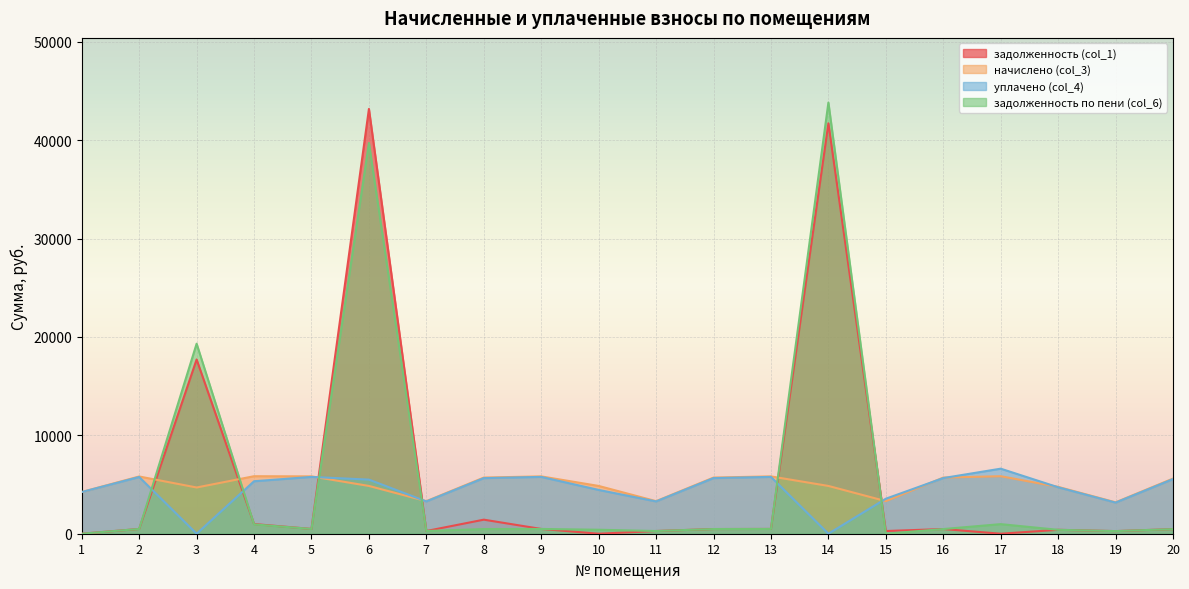

List the labels in order of начислено (col_3) value, smallest first.

19, 7, 11, 15, 1, 3, 18, 6, 10, 14, 20, 8, 12, 16, 2, 5, 9, 13, 4, 17